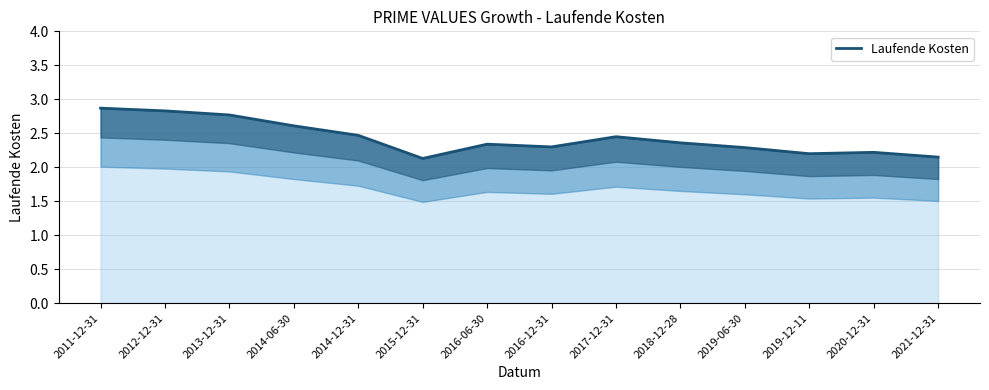

What is the minimum value shown in the chart?

2.1